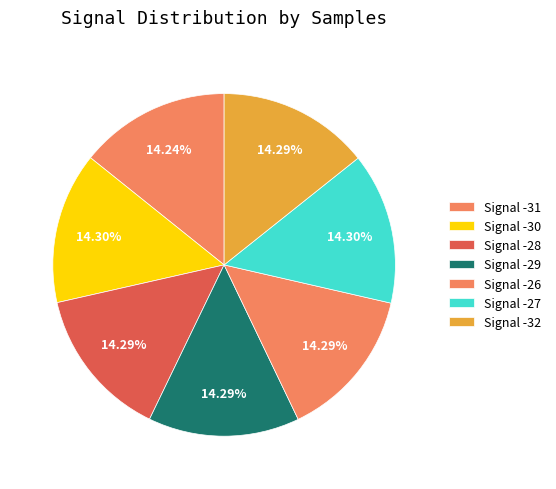

How many segments does this pie chart have?

7